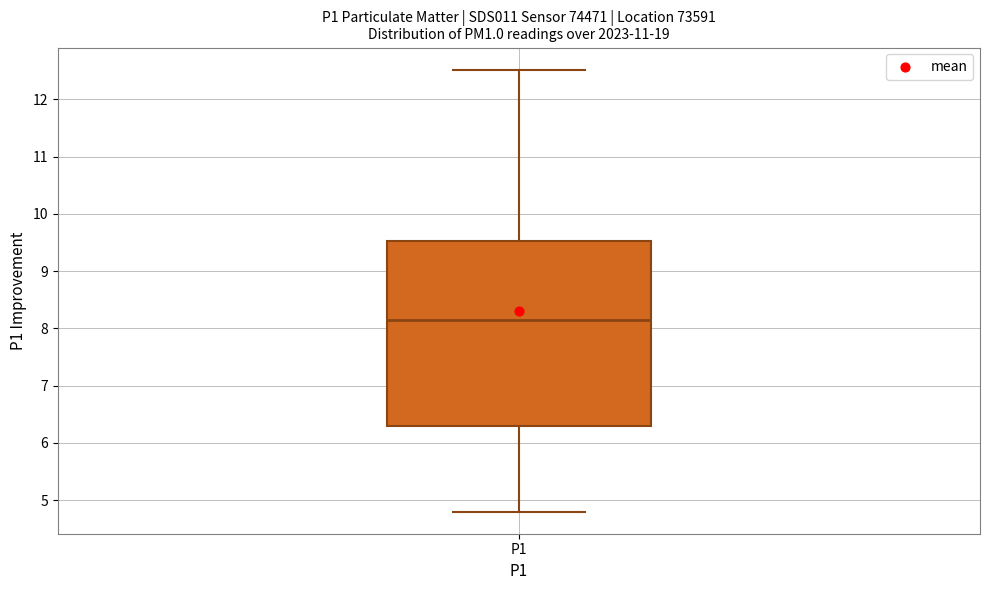

Transcribe this box plot: give where the median line is, the range the box spans, and where the two whiskers end, as read against the y-axis. The values are not printed on the chart, so give them approximately, as read against the axis.

median 8.2, box 6.3 to 9.5, whiskers 4.8 to 12.5